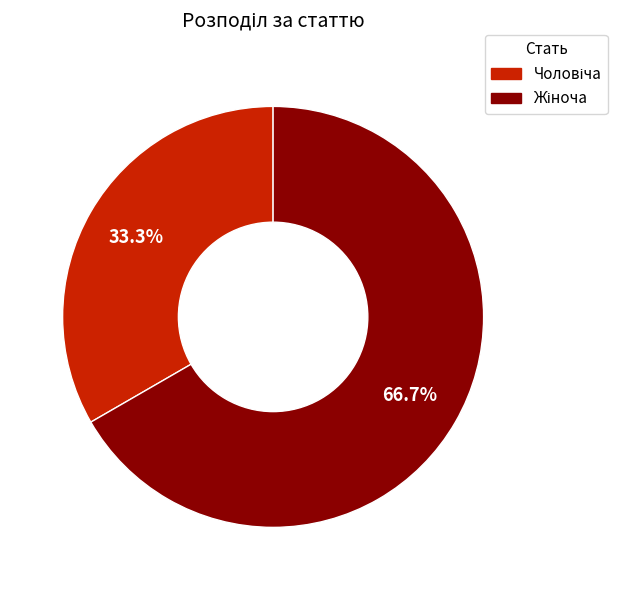

Is there a majority slice in this chart?

Yes